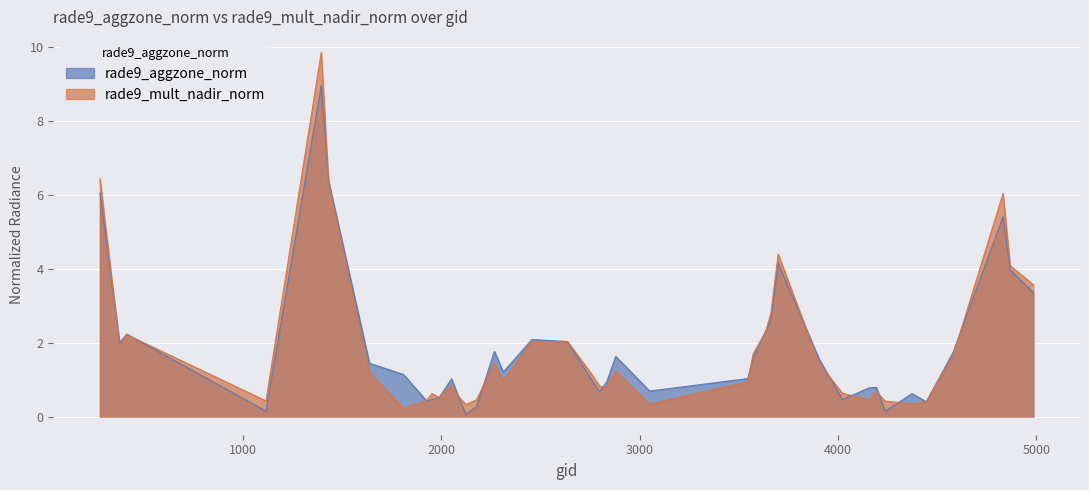

What is the value of the rade9_aggzone_norm point at the 26th from the left?

1.6